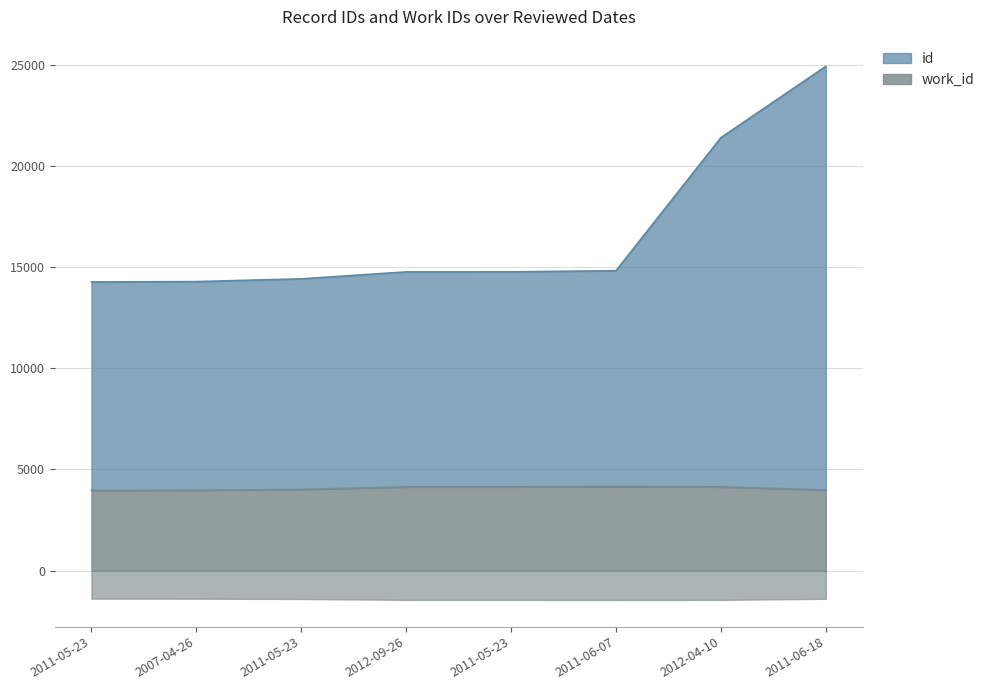

What is the label of the 5th point from the left?

2011-05-23